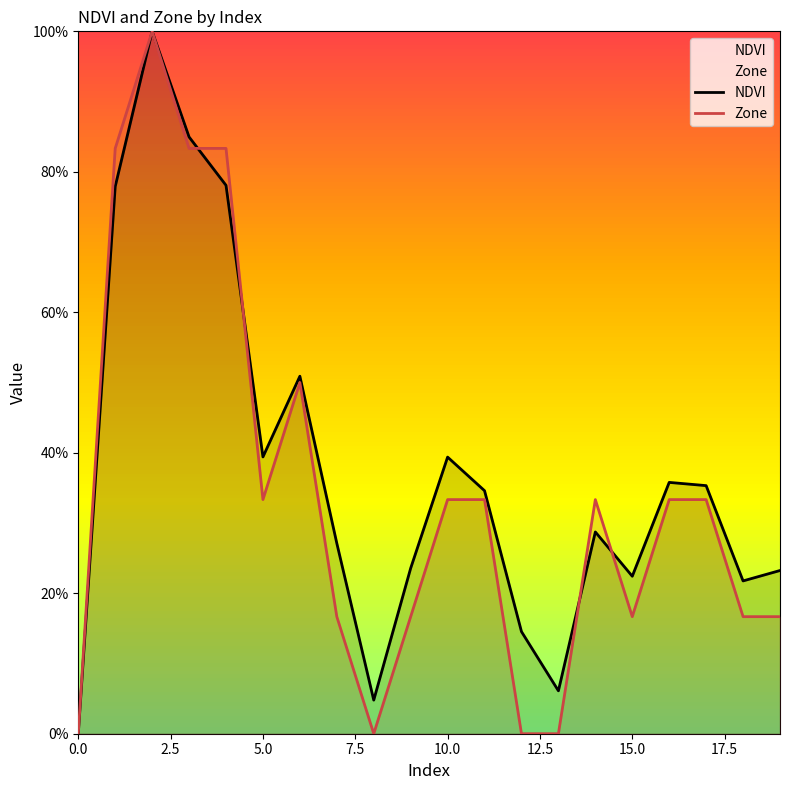

What is the difference between the second highest and second lowest values in the NDVI series?

80.2